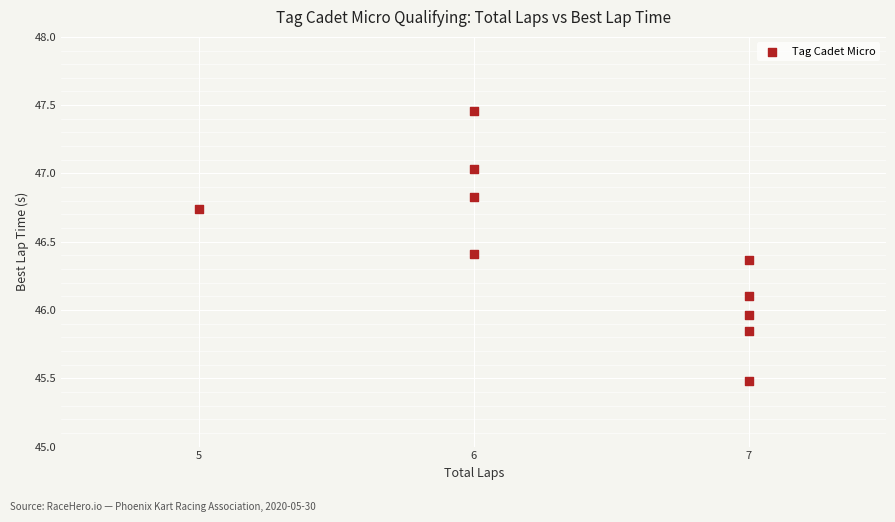

What is the average X value?

6.4